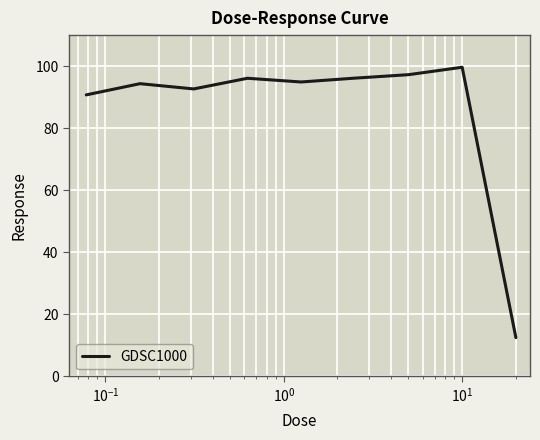

What is the minimum value shown in the chart?

12.5